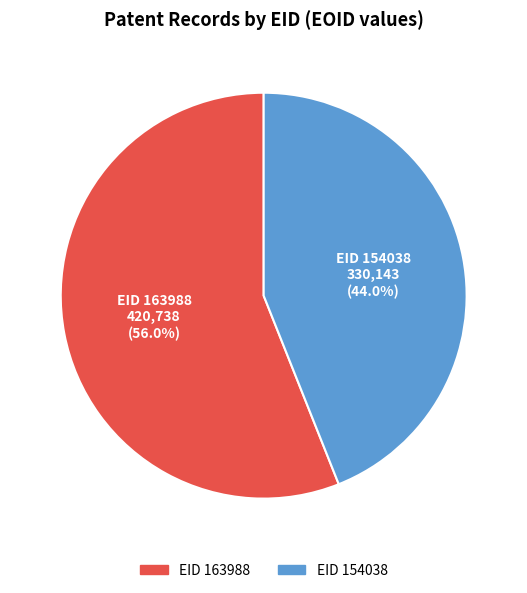

Does any single category account for the majority?

Yes